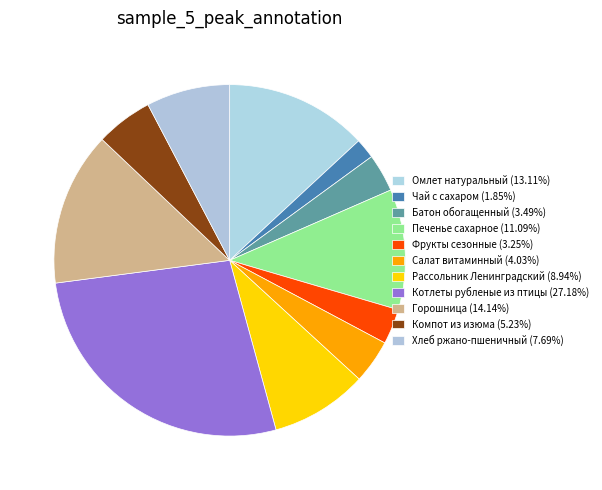

True or false: Компот из изюма accounts for 1% of the total.

False